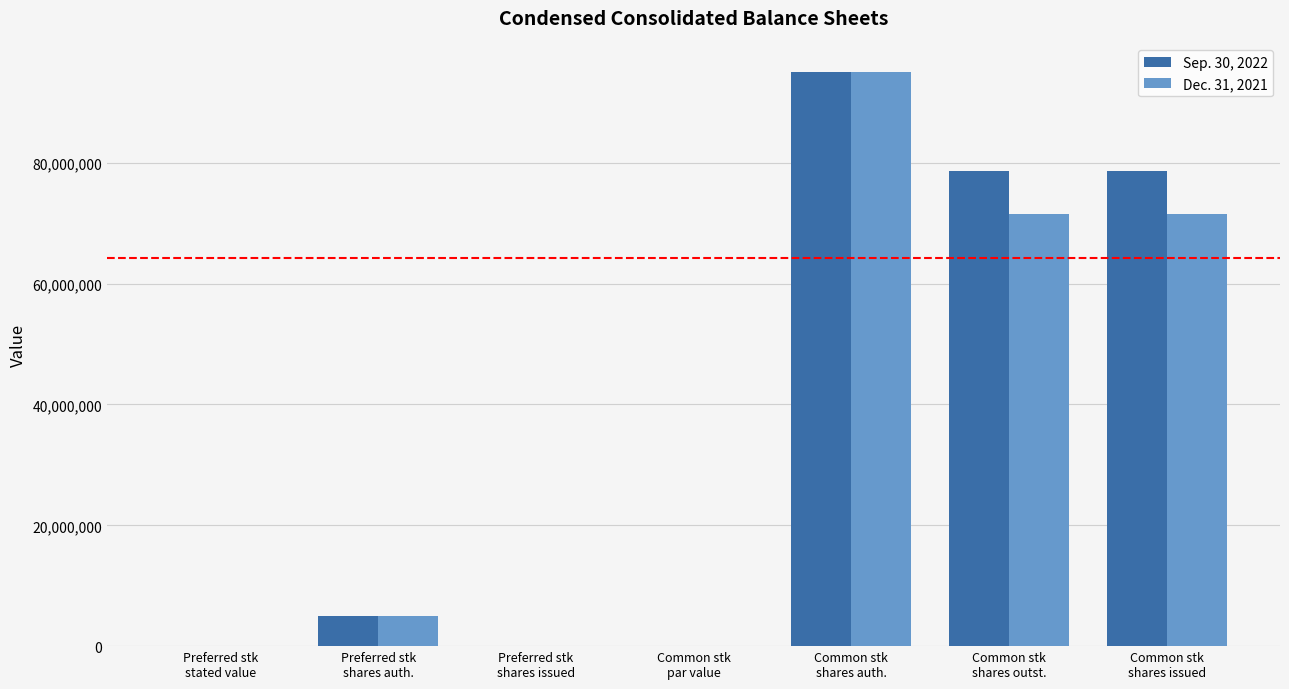

Is it true that Sep. 30, 2022 equals 1559353.7 at Preferred stk
shares auth.?

False